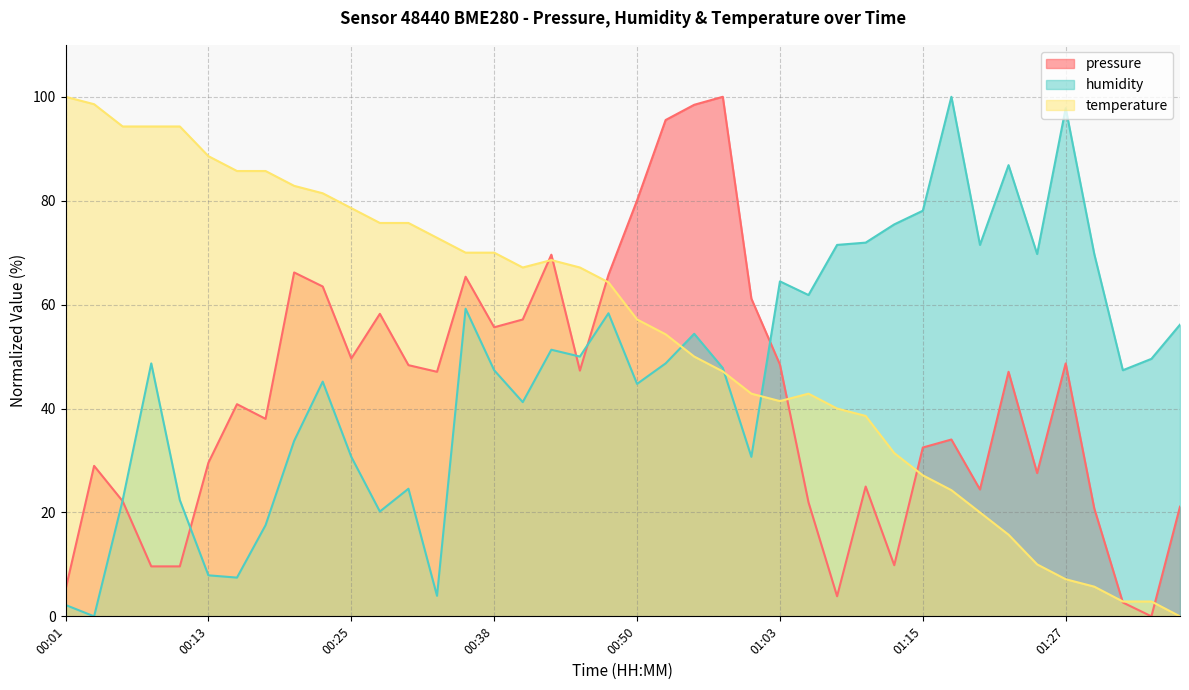

How many series are shown in this chart?

3